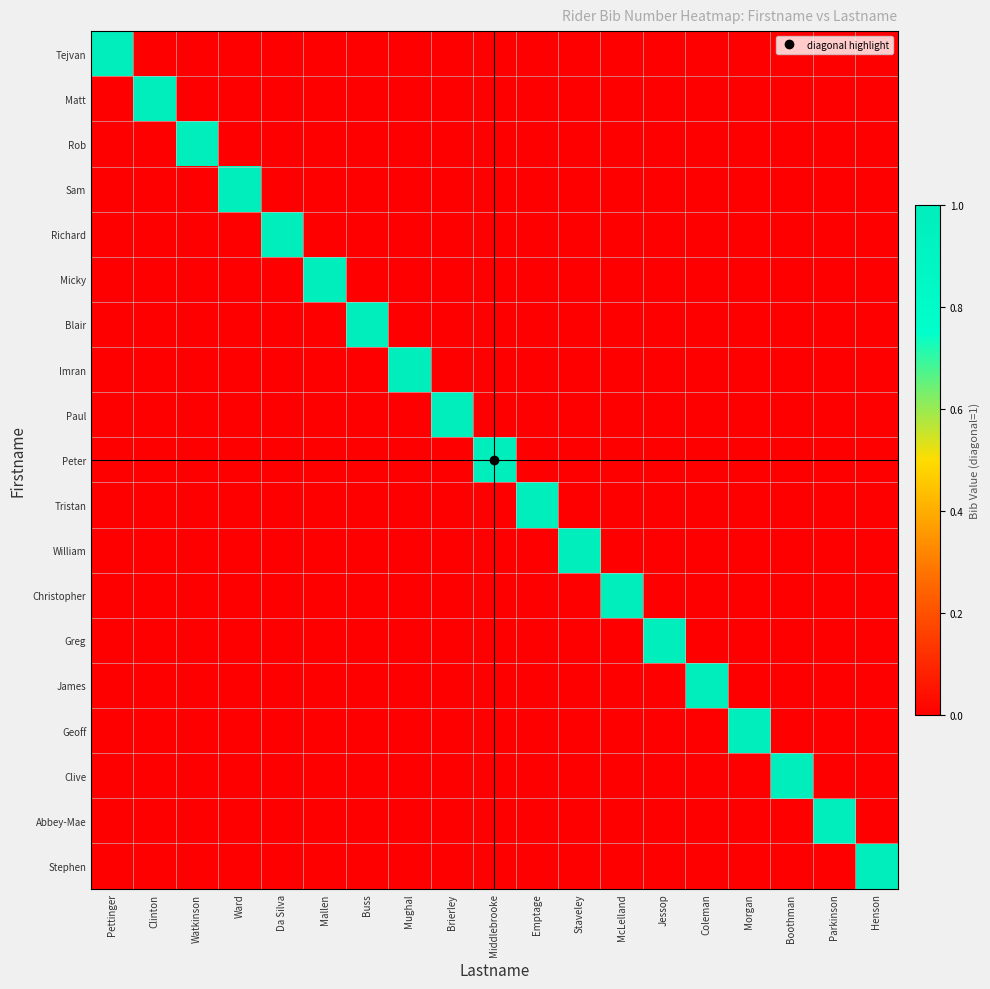

At which category is the sum across all series the highest?

Pettinger